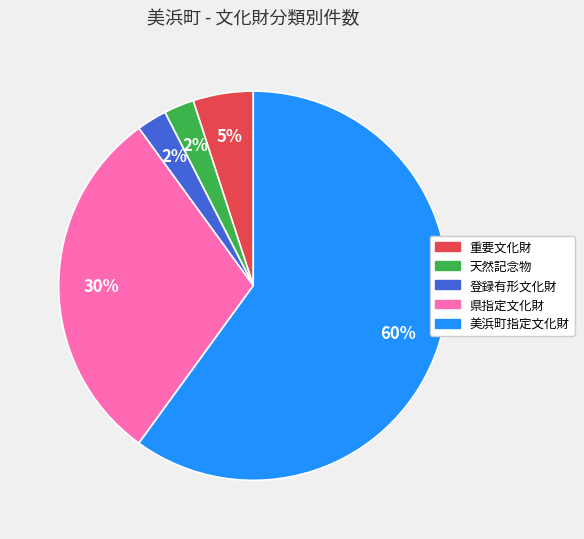

To the nearest percent, what is the average slice percentage?

20%